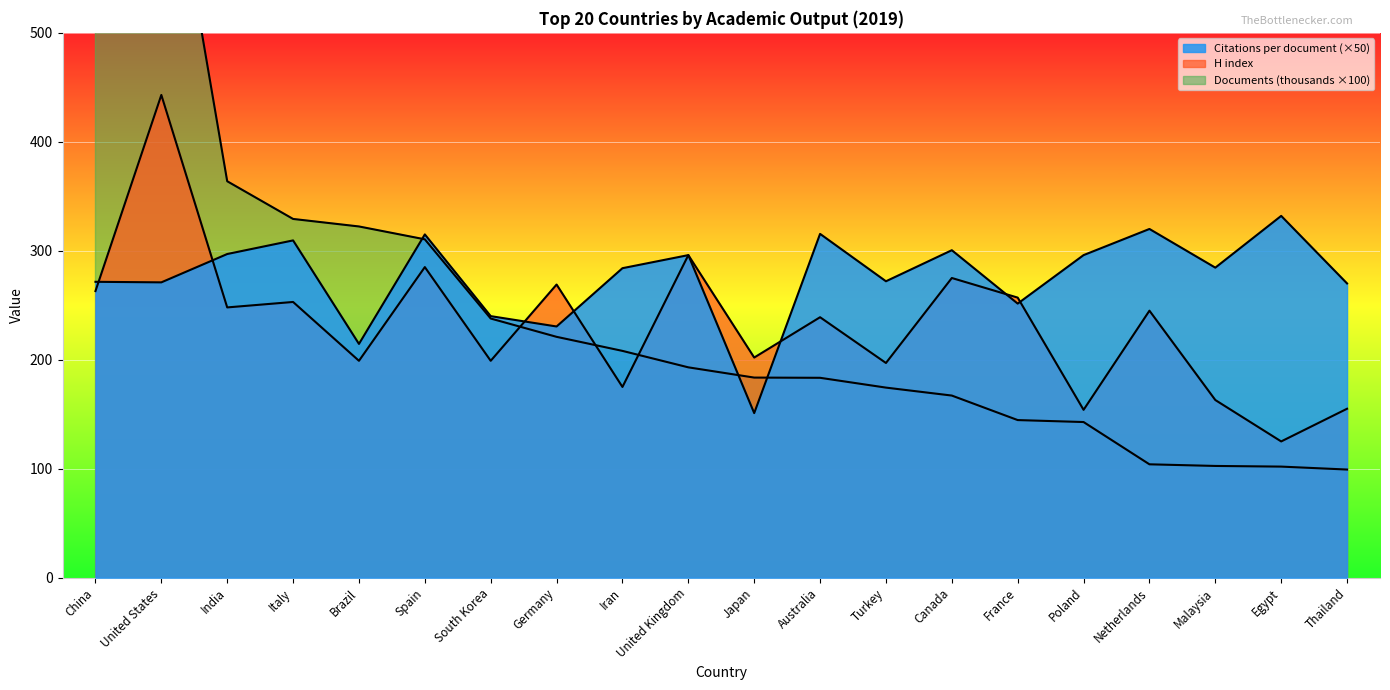

True or false: Citations per document has more than 1 points higher than both neighbors.

True